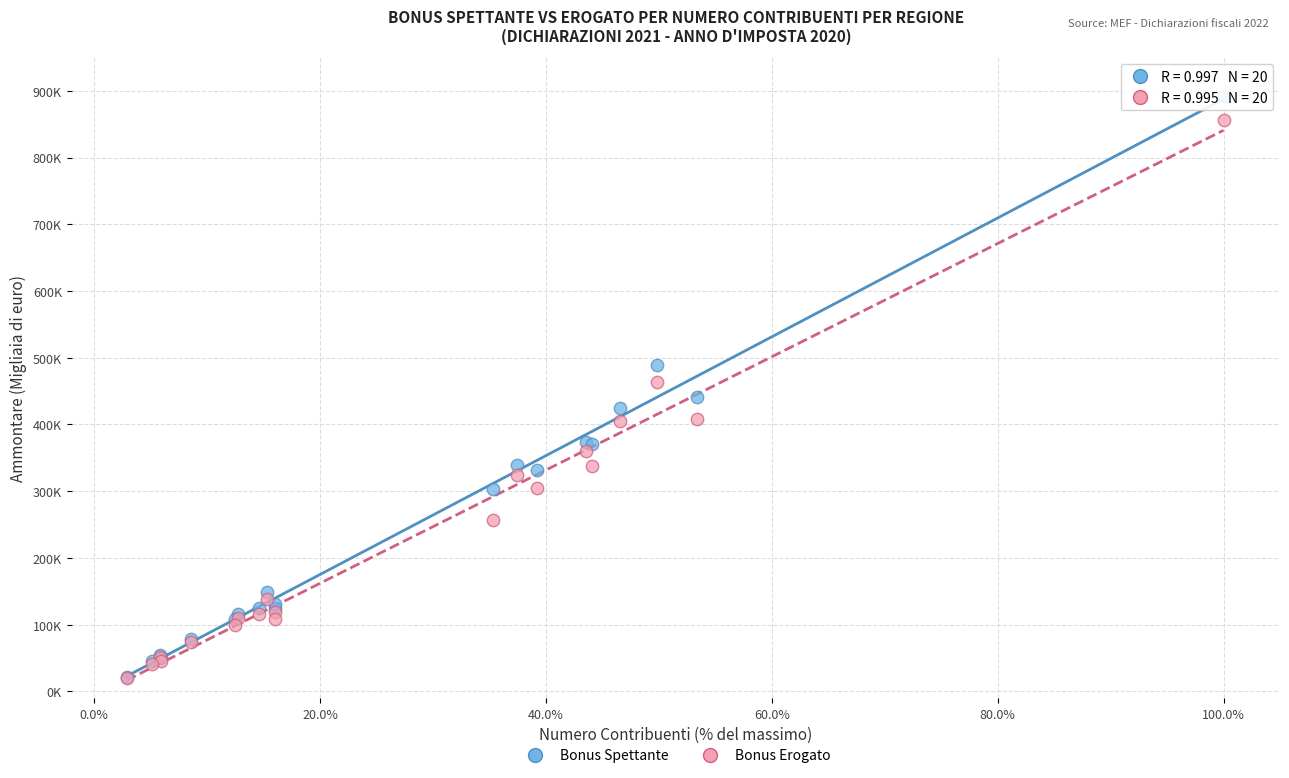

Which series reaches the maximum Y coordinate?

Bonus Spettante